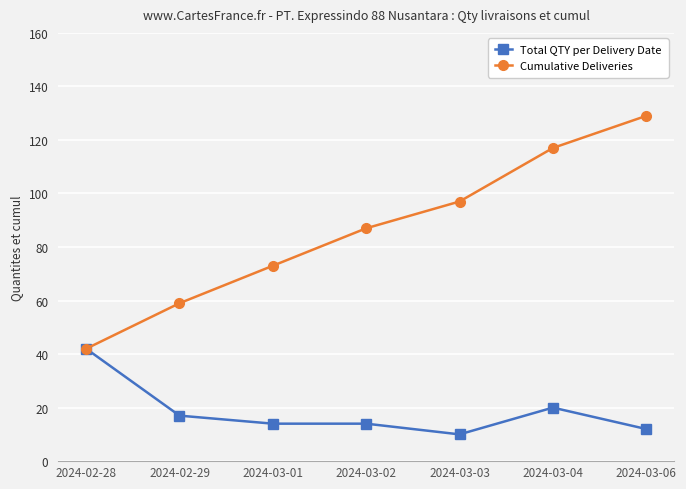

What is the difference between the highest and lowest values at 2024-03-03?

87